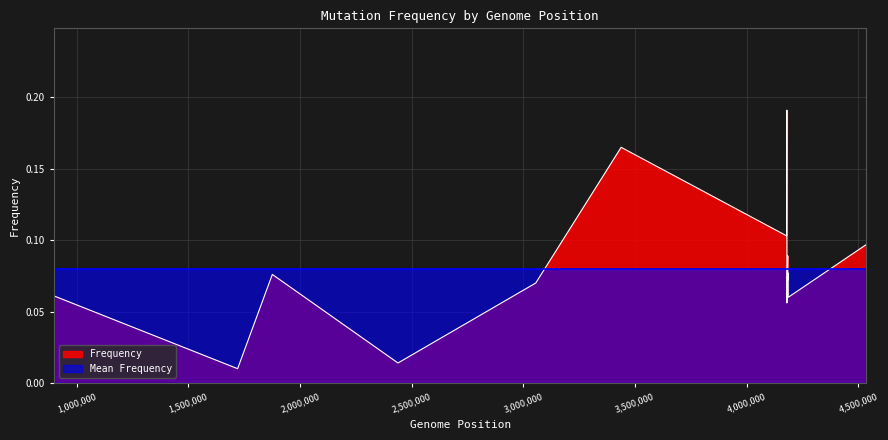

Which label corresponds to the largest value in the chart?

4180843